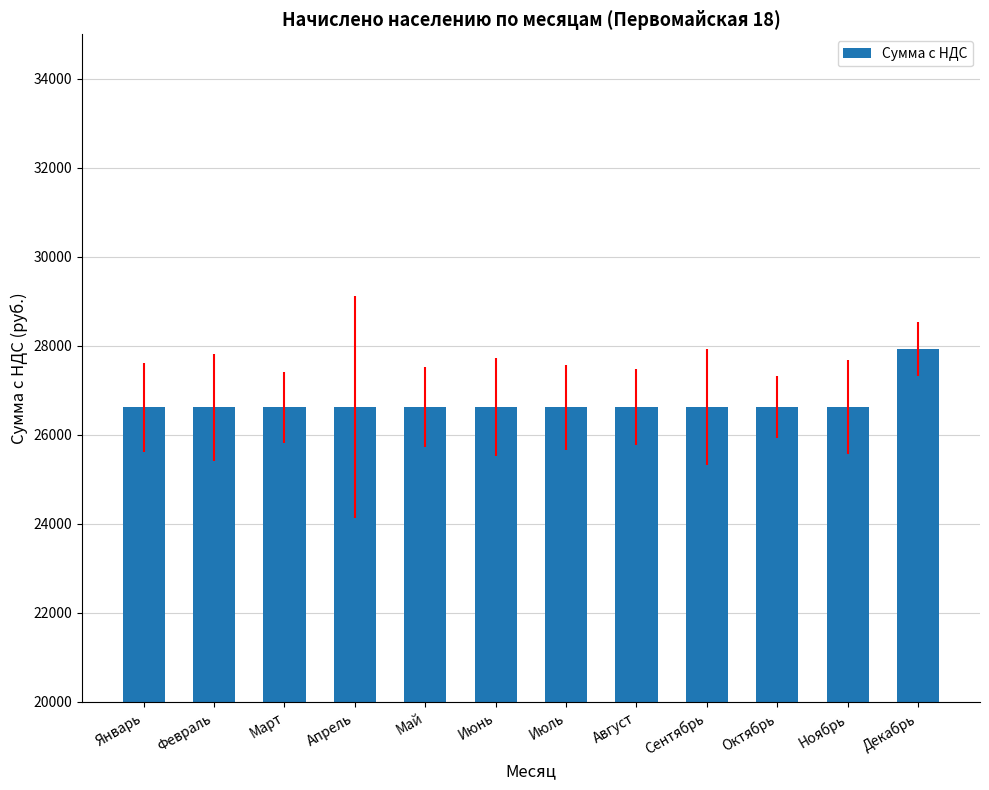

Read the value at Июнь.

26622.5